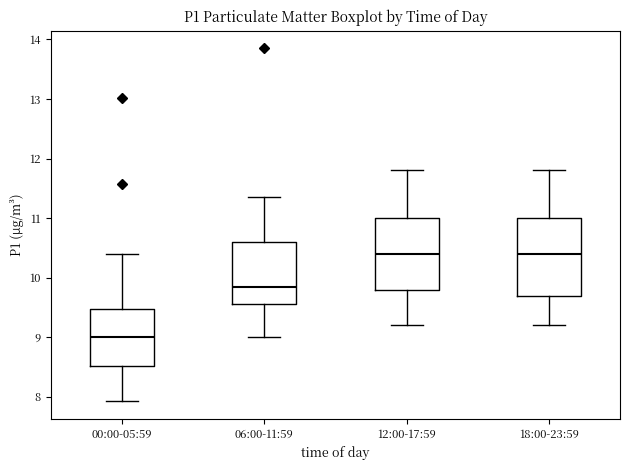

Which box is the tallest, from its lower edge to its upper edge?

18:00-23:59